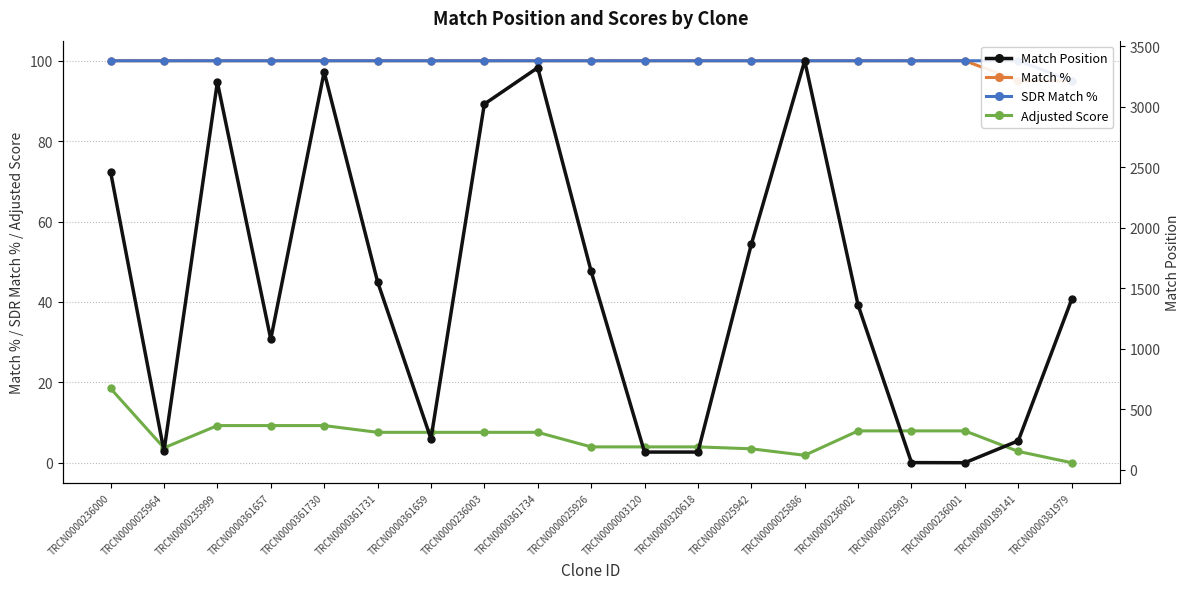

What is the value of the Match % point at the 14th from the left?

100.0